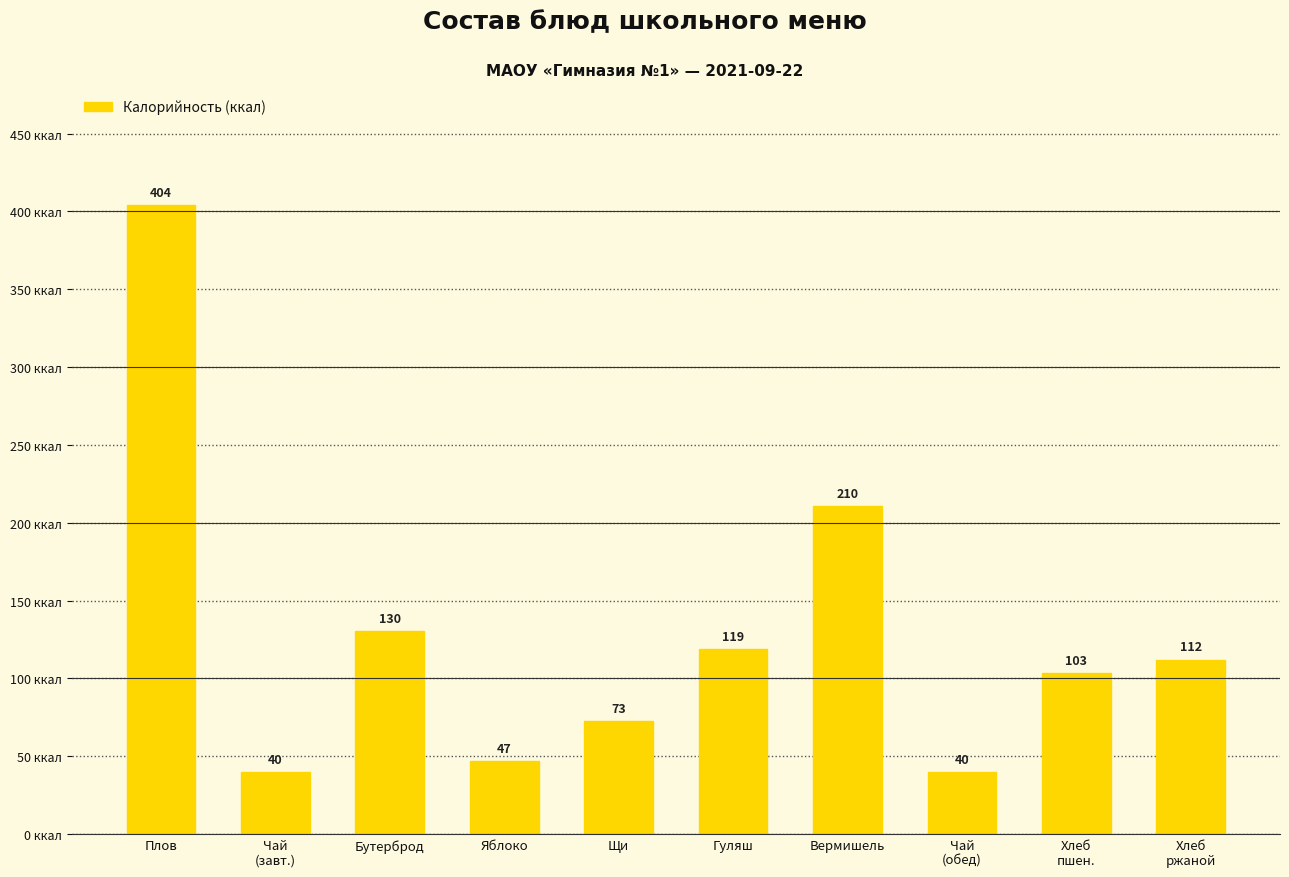

Is it true that the value at Бутерброд is 130.3?

True